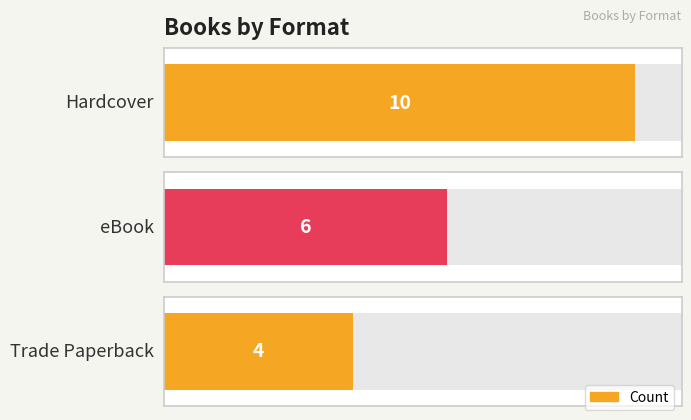

At which label does the data first exceed 2?

Hardcover